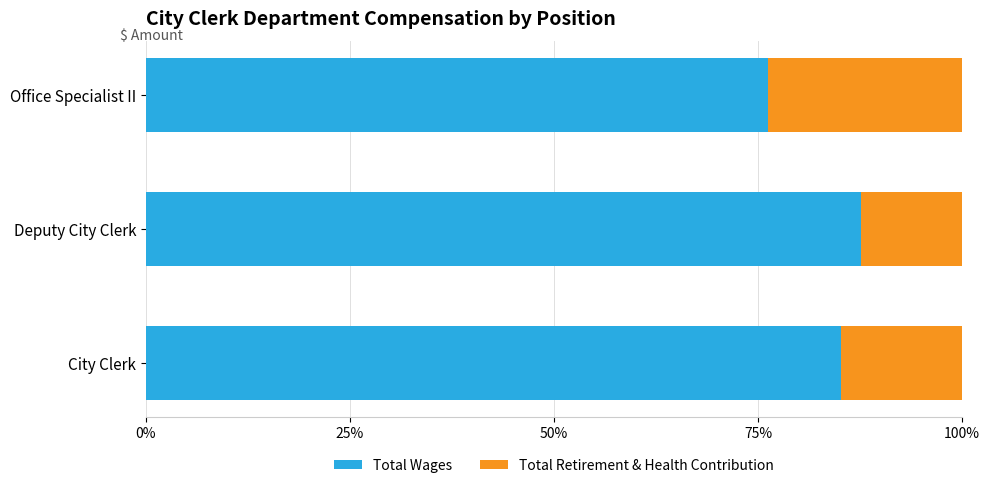

At which label does Total Wages reach its minimum?

Office Specialist II